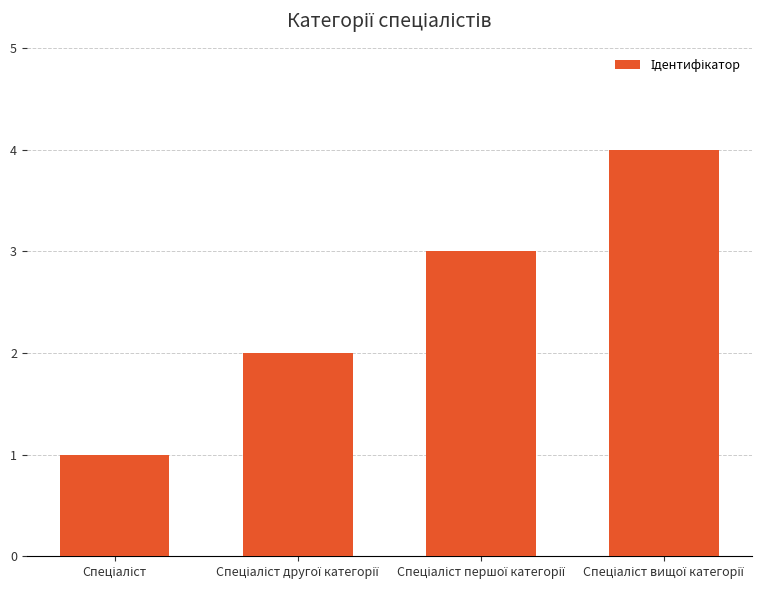

What is the difference between the maximum and minimum values?

3